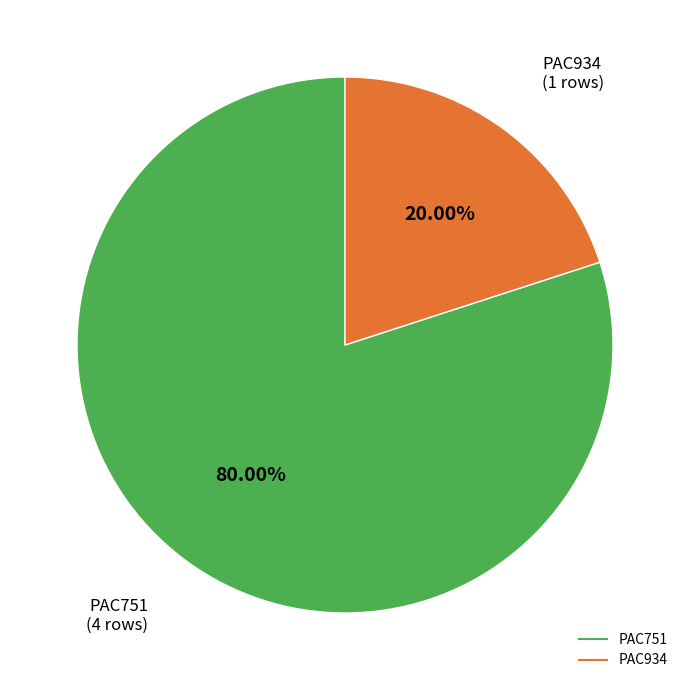

To the nearest percent, what is the difference between the PAC751 and PAC934 slice percentages?

60%